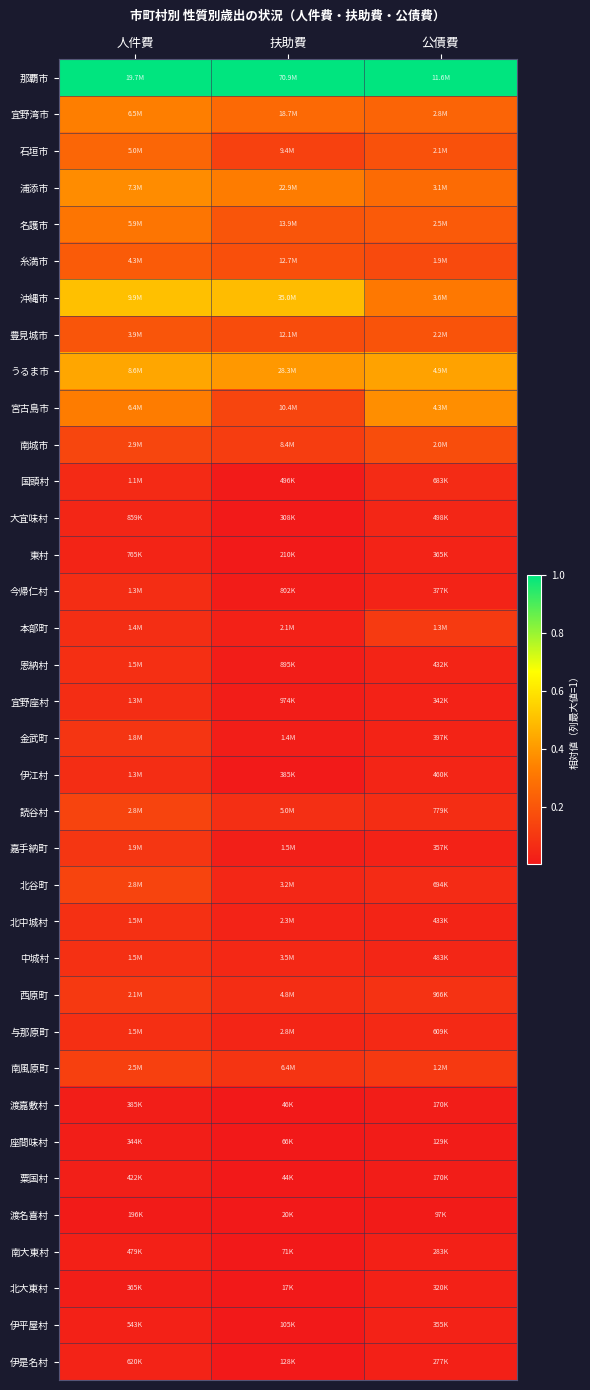

Between 公債費 and 扶助費, which is larger?

公債費